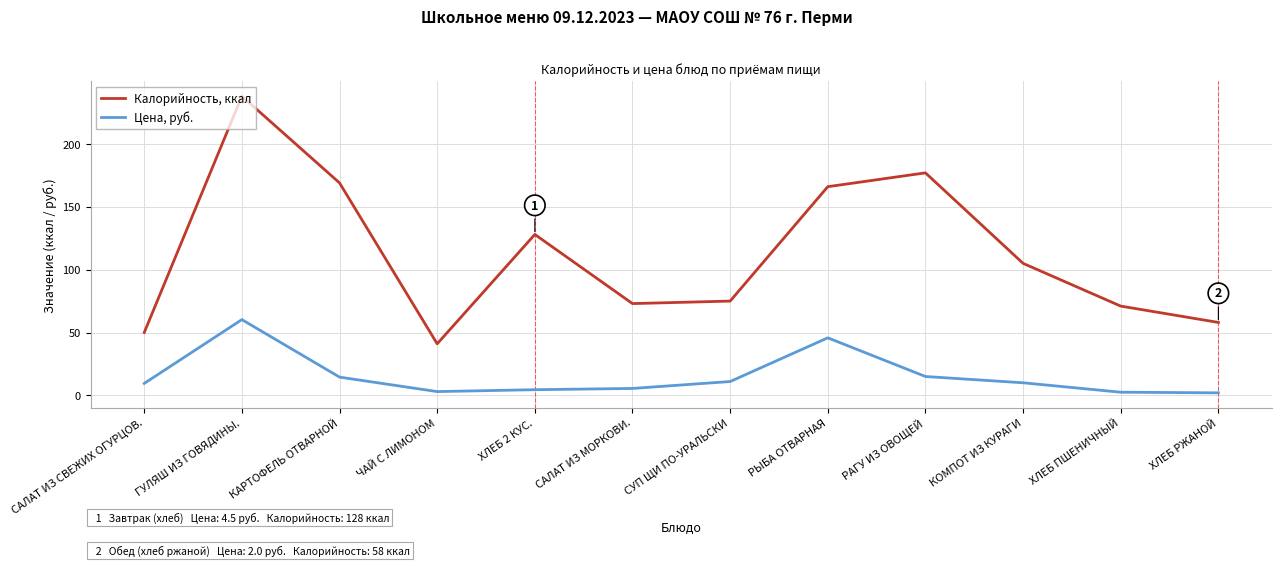

Does the chart display data point markers on the line(s)?

No